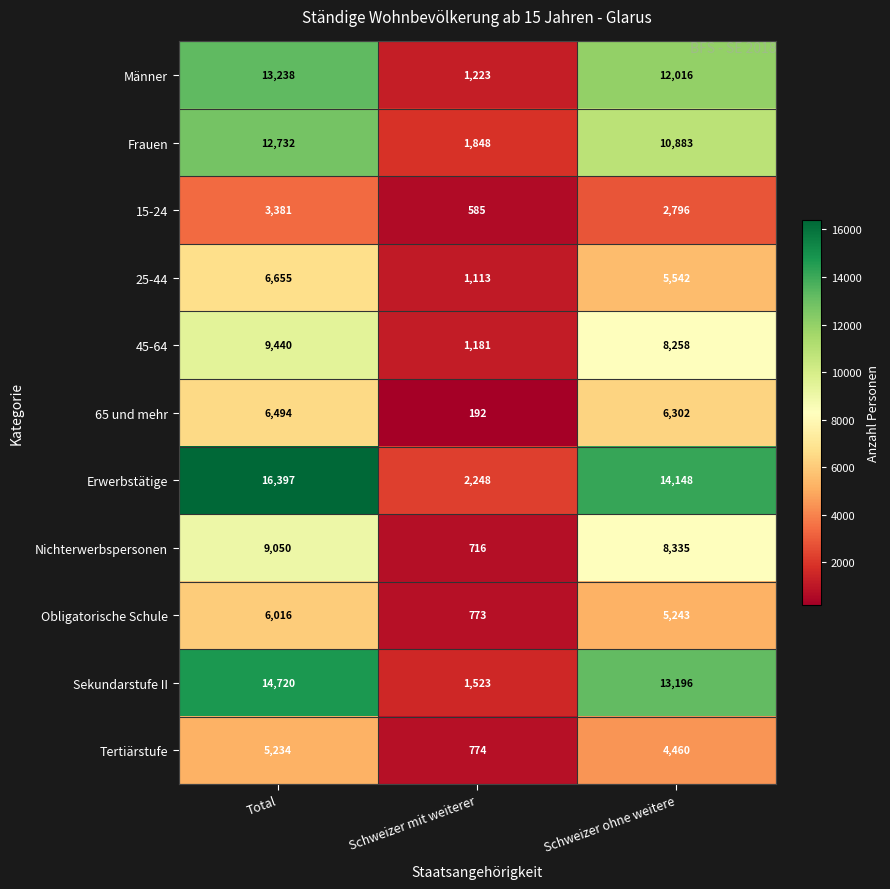

True or false: Sekundarstufe II has a value of 1523 at Schweizer mit weiterer.

True